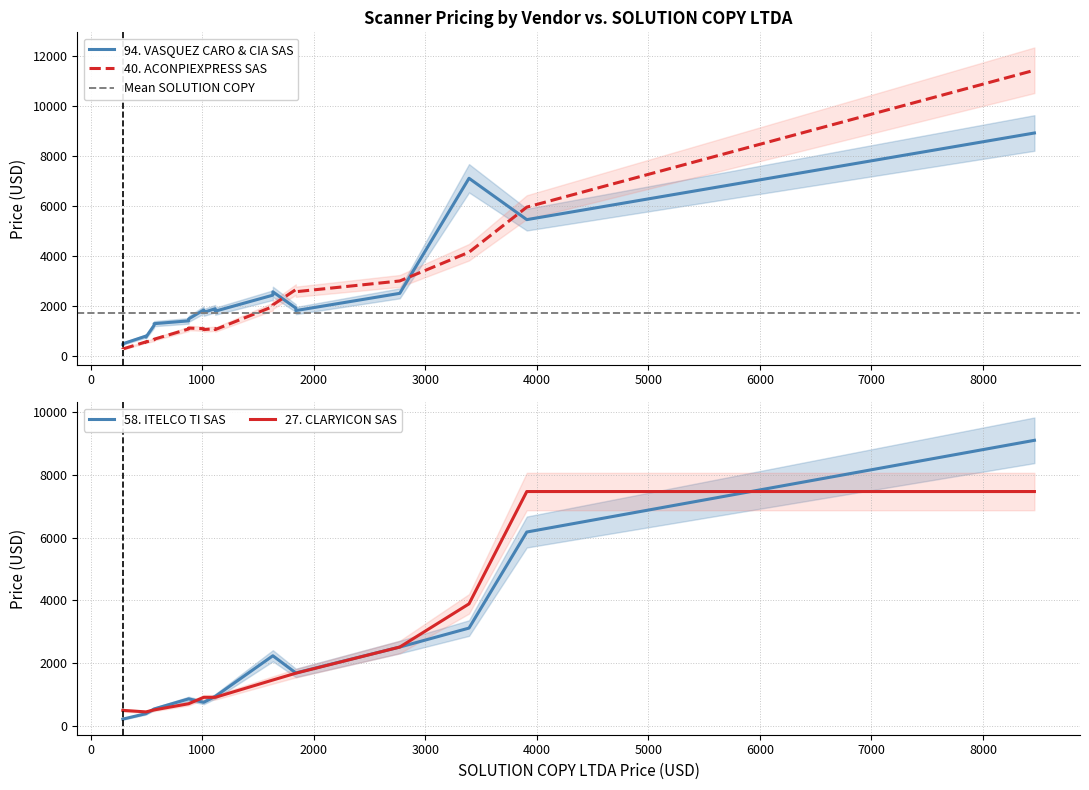

What is the sum of all 94. VASQUEZ CARO & CIA SAS values?

47622